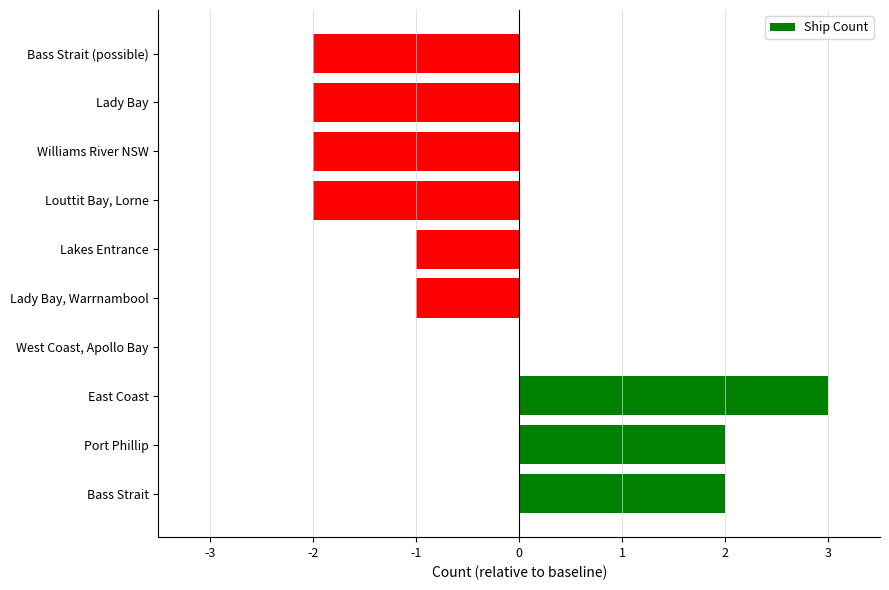

How many distinct data groups are displayed?

1